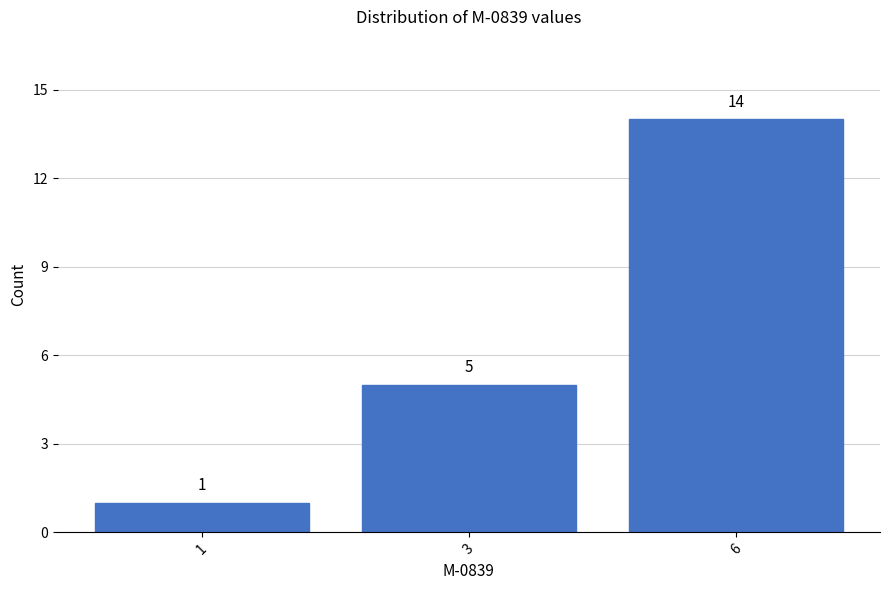

The value at 3 is 8. True or false?

False